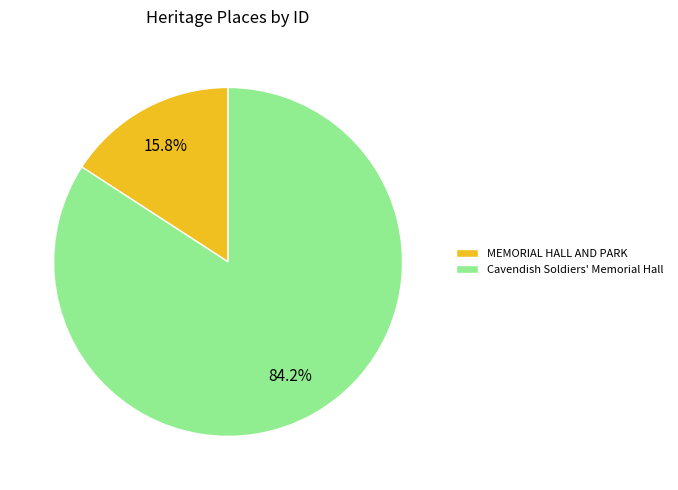

Which category has the biggest portion of the pie?

Cavendish Soldiers' Memorial Hall